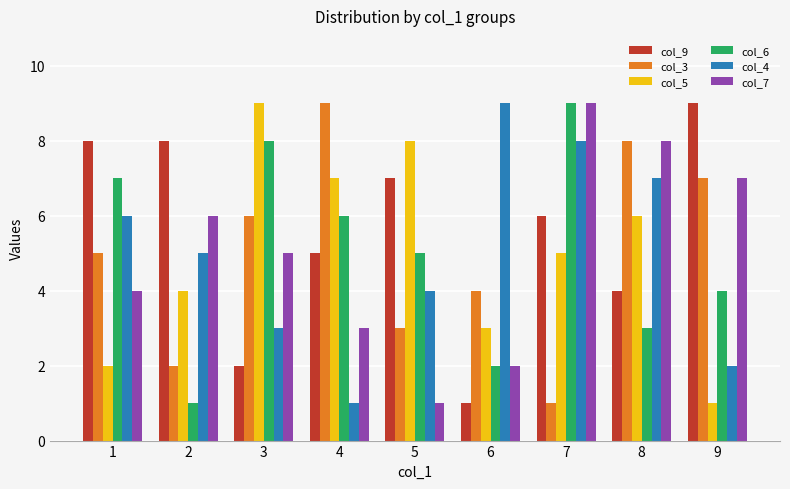

What is the sum of the col_7 values at 6 and 2?

8